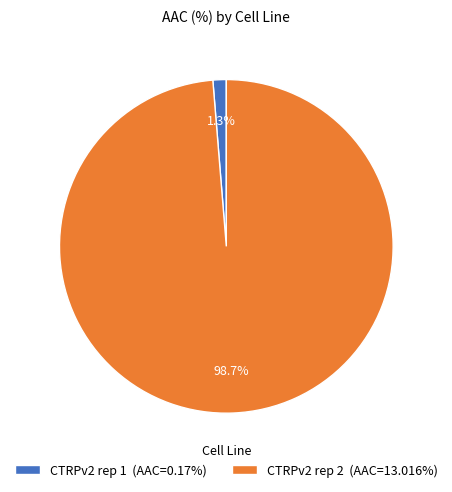

What is the smallest slice in the pie chart?

CTRPv2 rep 1